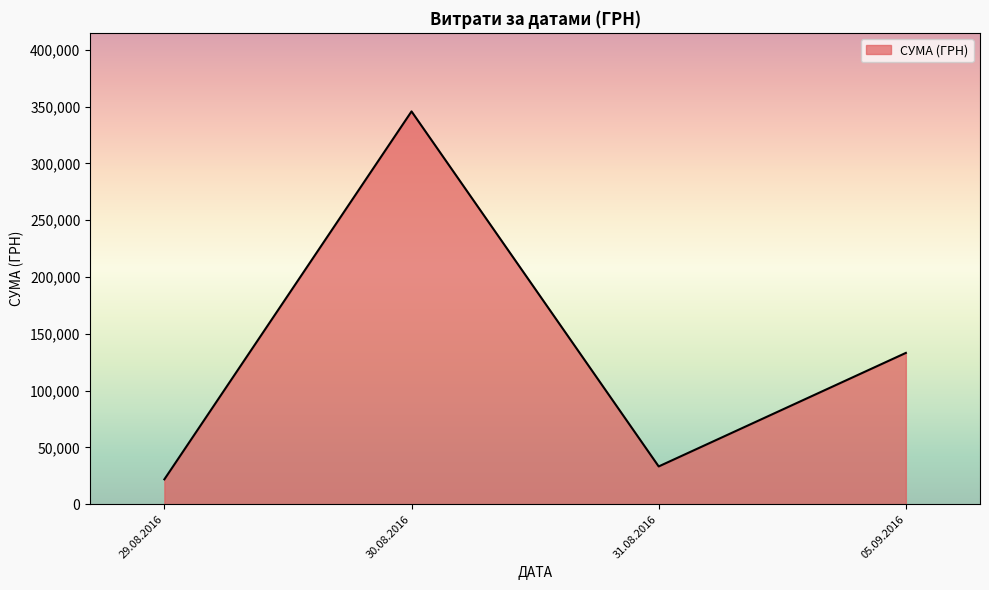

Does the chart have visible grid lines?

No